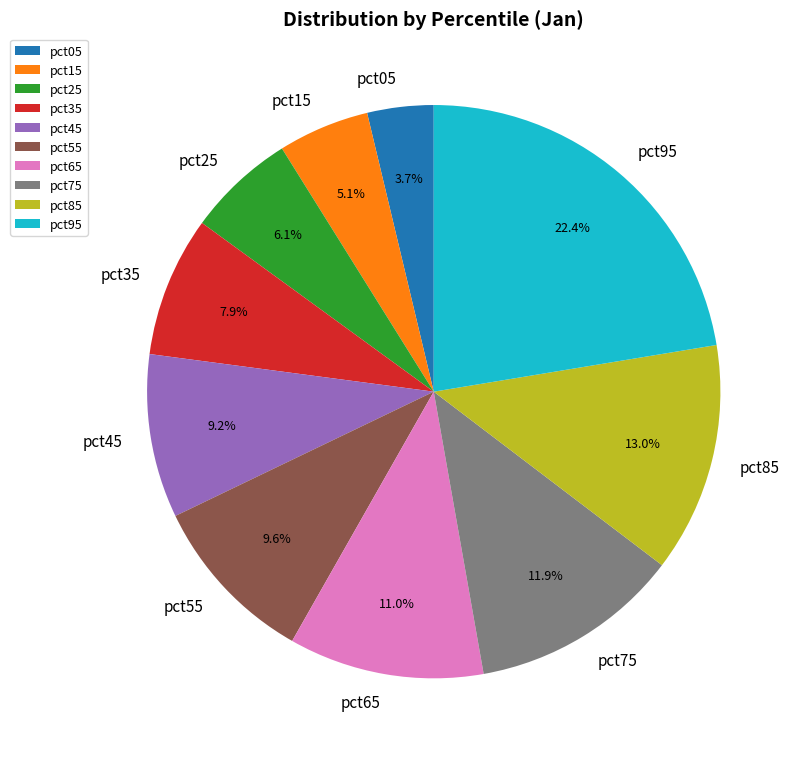

Is there any slice that represents more than half of the pie?

No